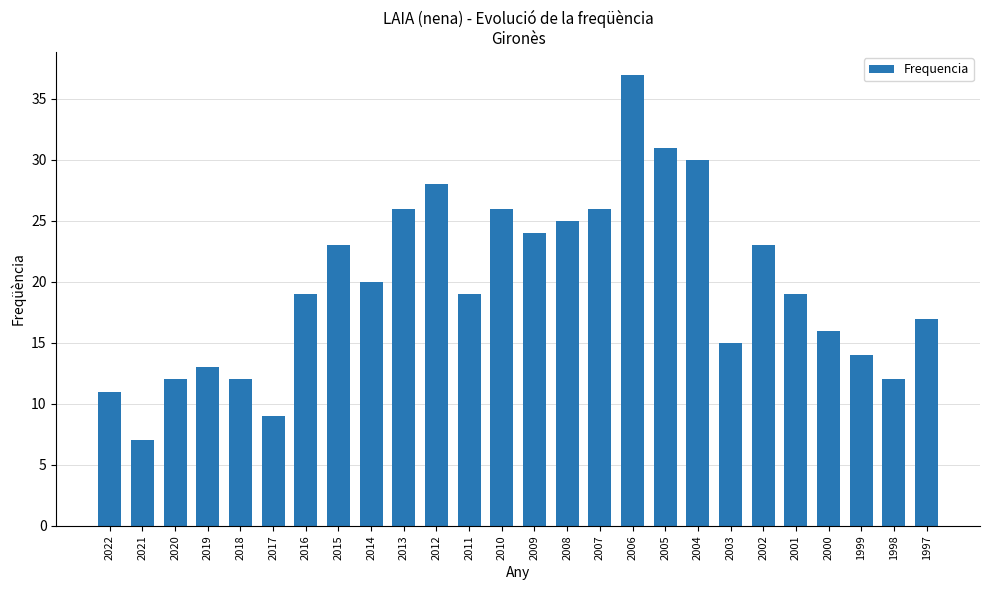

What is the sum of the values at 2015 and 2020?

35